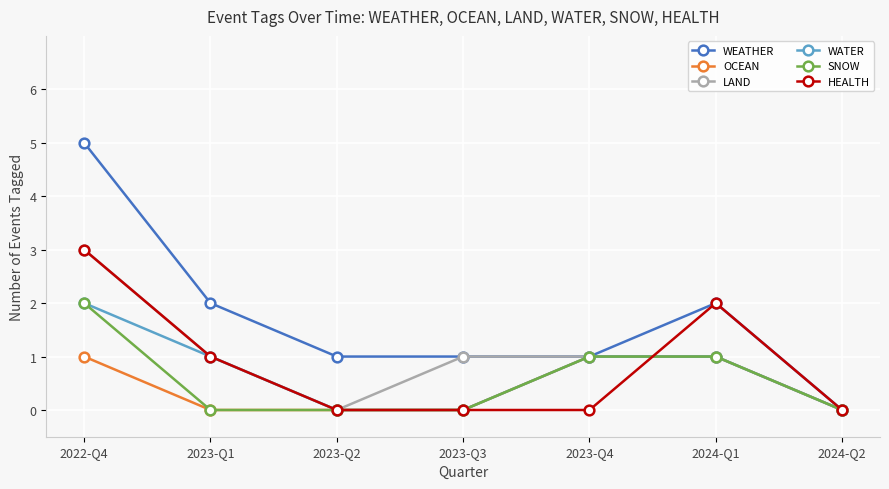

Reading left to right, extract all data points from this chart.

WEATHER: 2022-Q4=5	2023-Q1=2	2023-Q2=1	2023-Q3=1	2023-Q4=1	2024-Q1=2	2024-Q2=0
OCEAN: 2022-Q4=1	2023-Q1=0	2023-Q2=0	2023-Q3=0	2023-Q4=1	2024-Q1=1	2024-Q2=0
LAND: 2022-Q4=3	2023-Q1=1	2023-Q2=0	2023-Q3=1	2023-Q4=1	2024-Q1=1	2024-Q2=0
WATER: 2022-Q4=2	2023-Q1=1	2023-Q2=0	2023-Q3=0	2023-Q4=1	2024-Q1=1	2024-Q2=0
SNOW: 2022-Q4=2	2023-Q1=0	2023-Q2=0	2023-Q3=0	2023-Q4=1	2024-Q1=1	2024-Q2=0
HEALTH: 2022-Q4=3	2023-Q1=1	2023-Q2=0	2023-Q3=0	2023-Q4=0	2024-Q1=2	2024-Q2=0